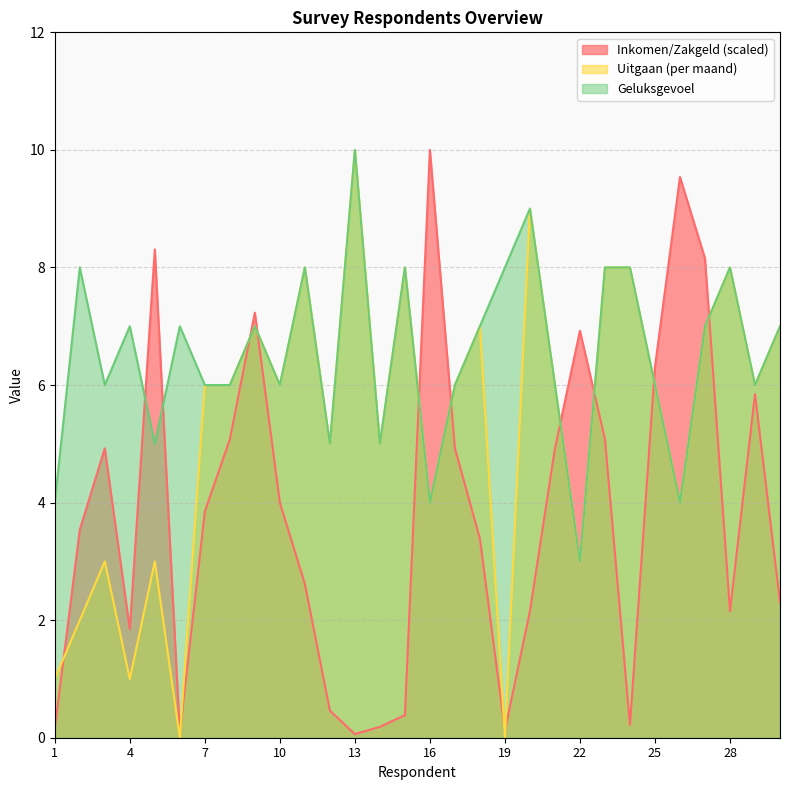

Rank the series by their average value, from lowest to highest.

Inkomen/Zakgeld (scaled), Uitgaan (per maand), Geluksgevoel